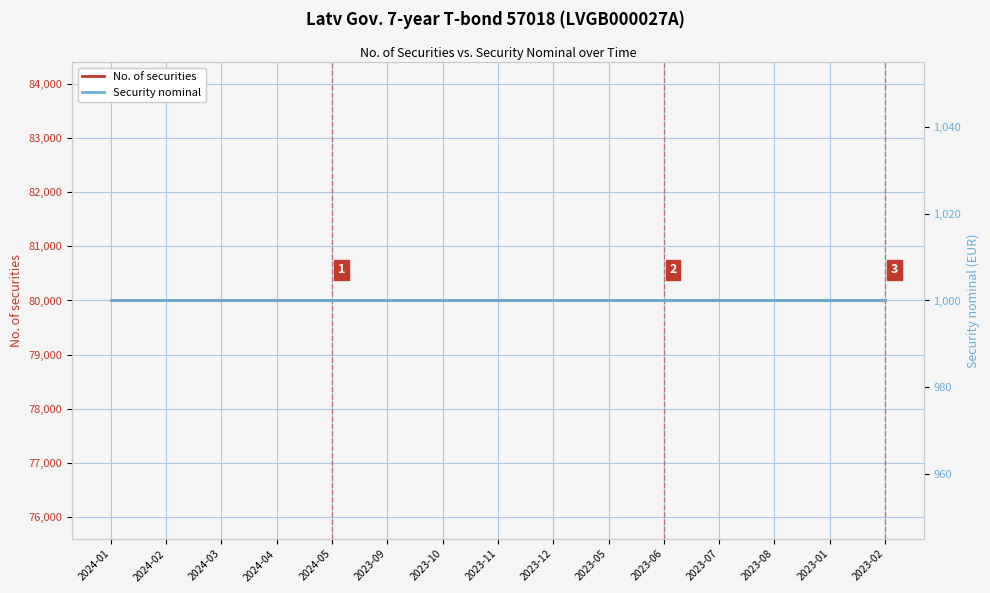

True or false: No. of securities and Security nominal cross at least once.

False